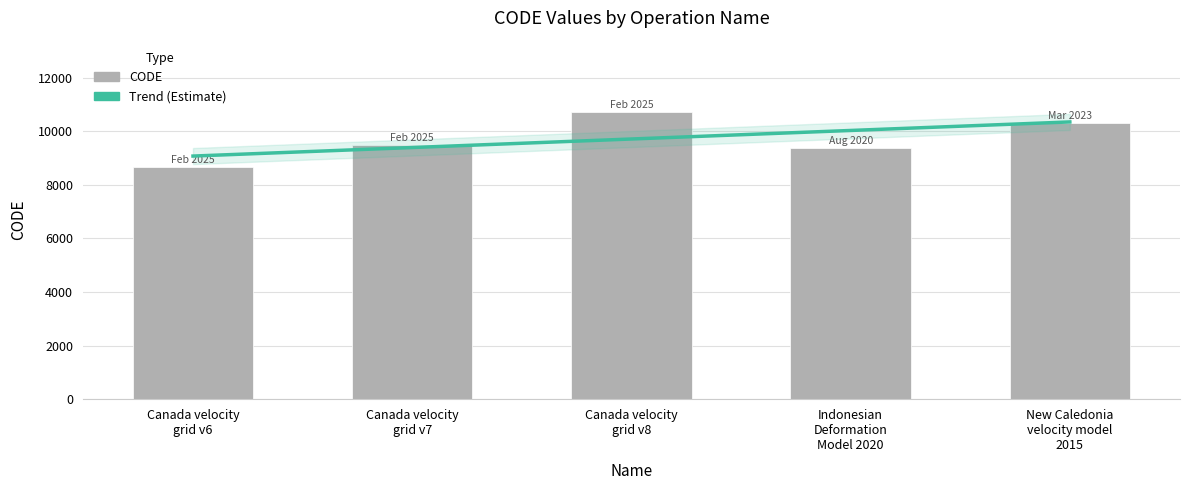

List the labels in order of value, smallest first.

Canada velocity
grid v6, Indonesian
Deformation
Model 2020, Canada velocity
grid v7, New Caledonia
velocity model
2015, Canada velocity
grid v8